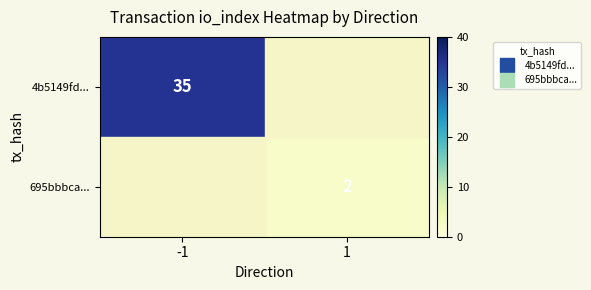

At how many categories does at least one series exceed 32?

1